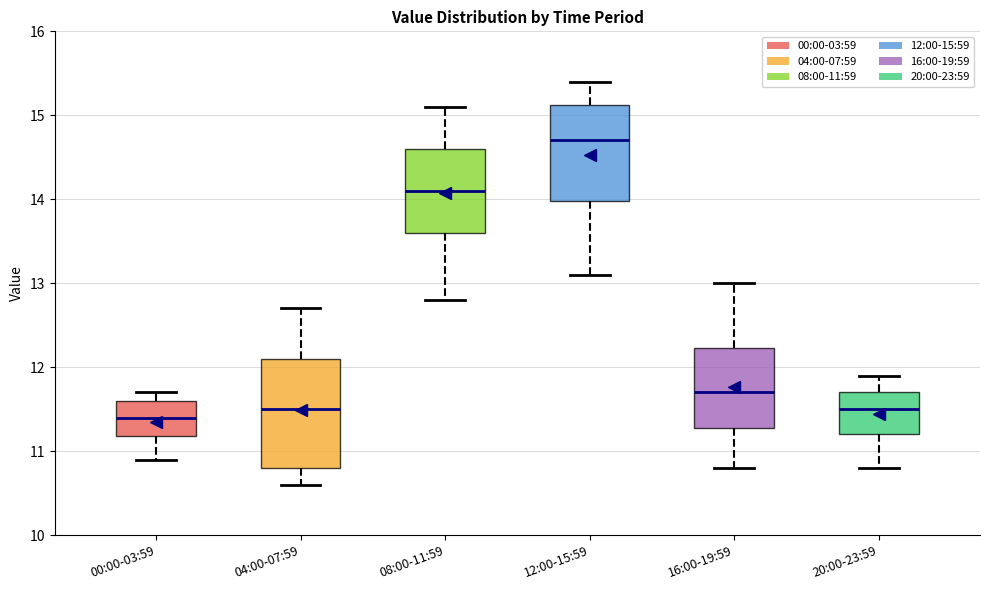

Which box is the tallest, from its lower edge to its upper edge?

04:00-07:59